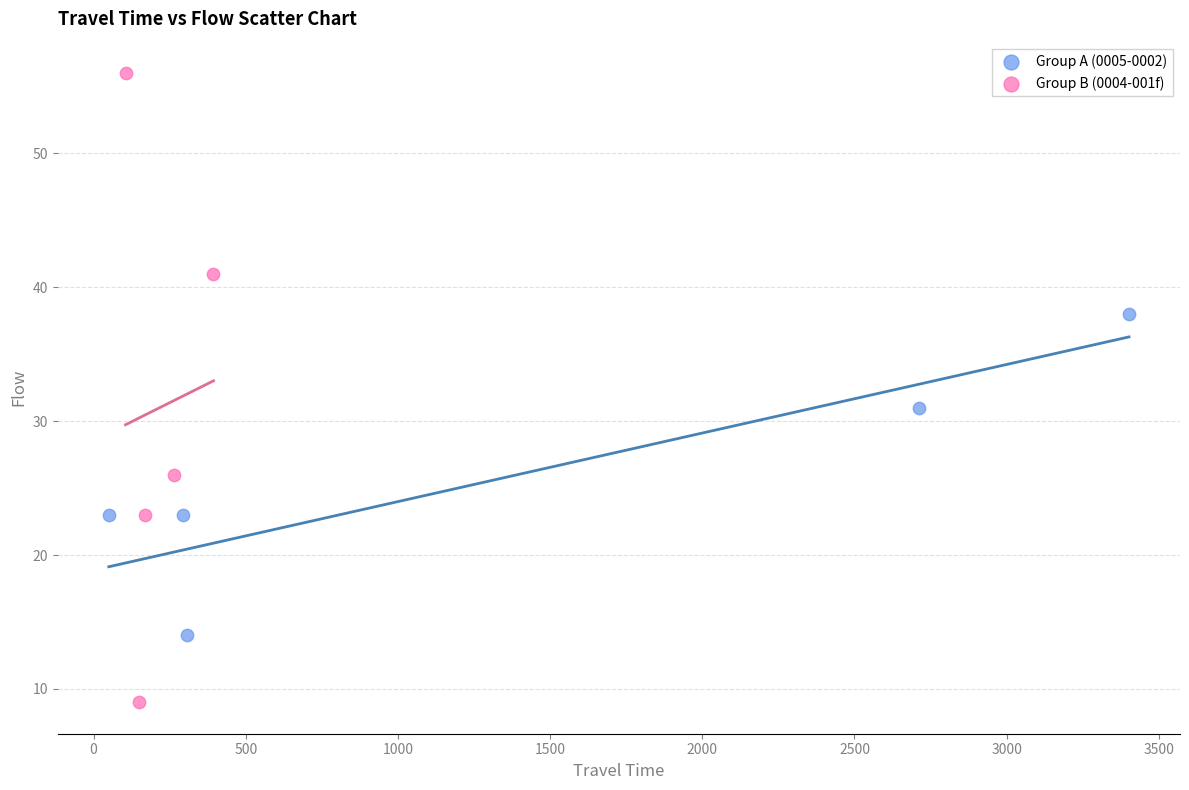

Which series reaches the minimum Y coordinate?

Group B (0004-001f)